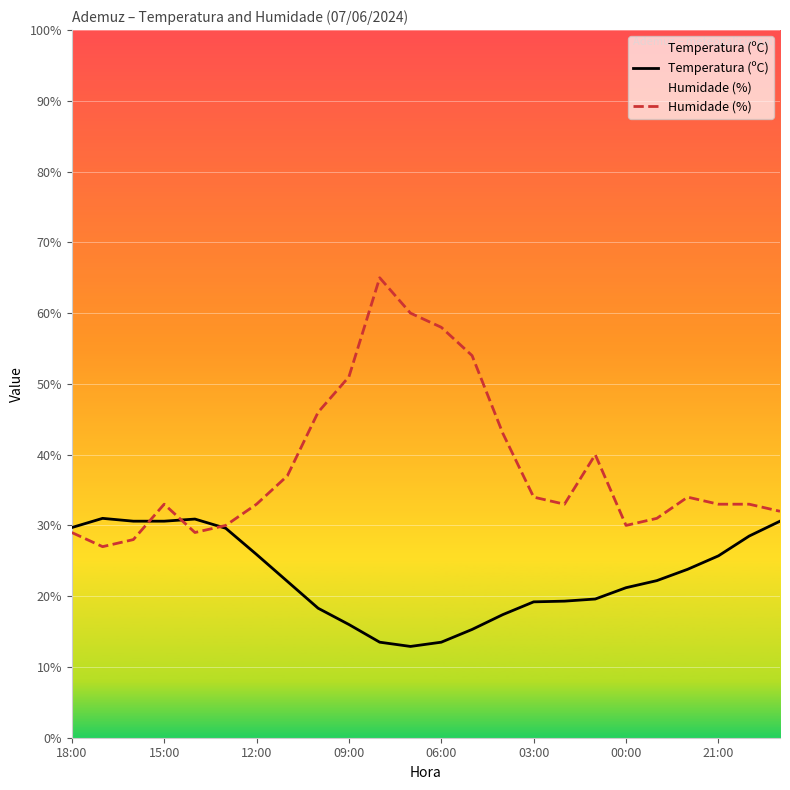

The Humidade (%) series shows 43.7 at 18:00. True or false?

False